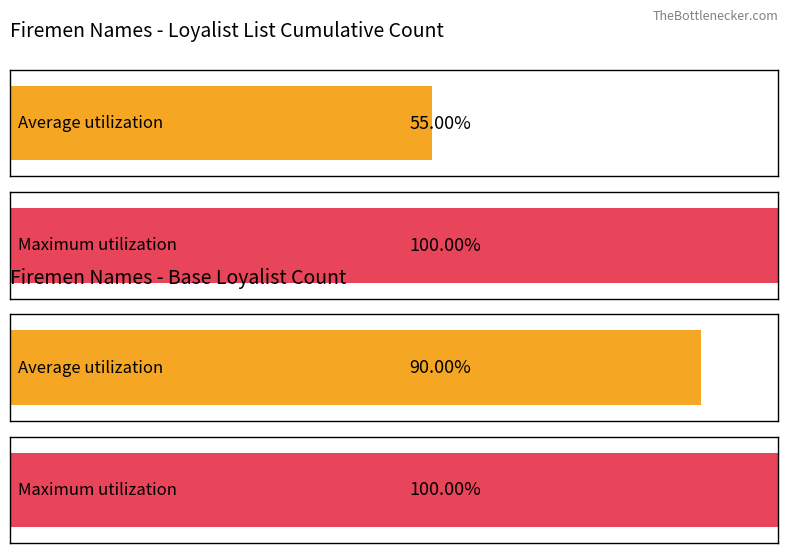

What is the average value of the Maximum utilization series?

1